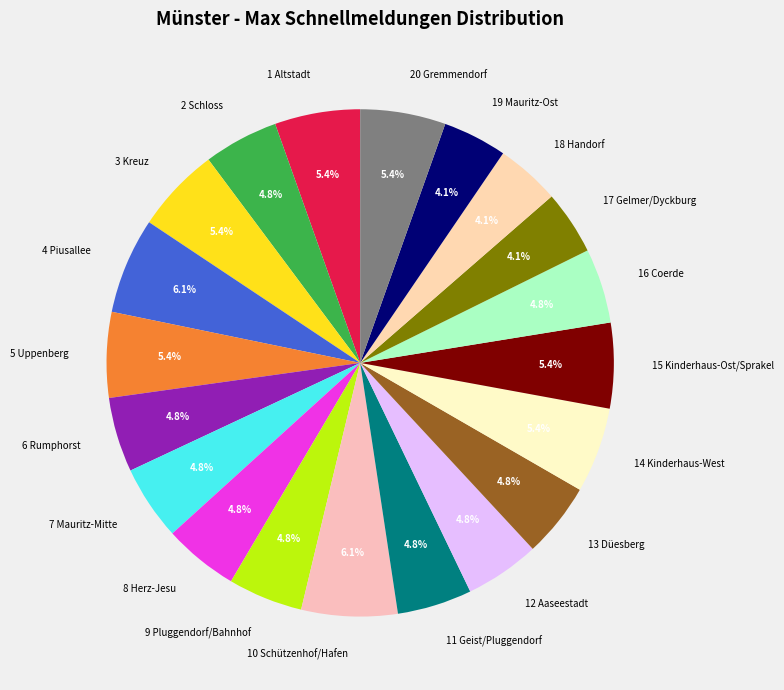

Combined, do 20 Gremmendorf and 10 Schützenhof/Hafen account for over 50%?

No